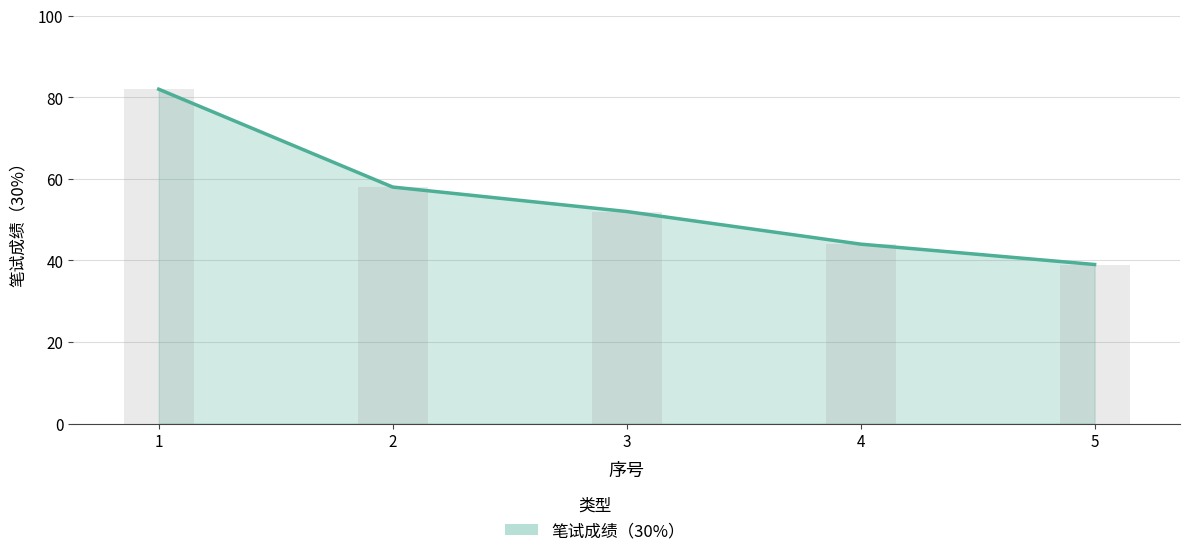

At which category does the chart reach its peak across all series?

1